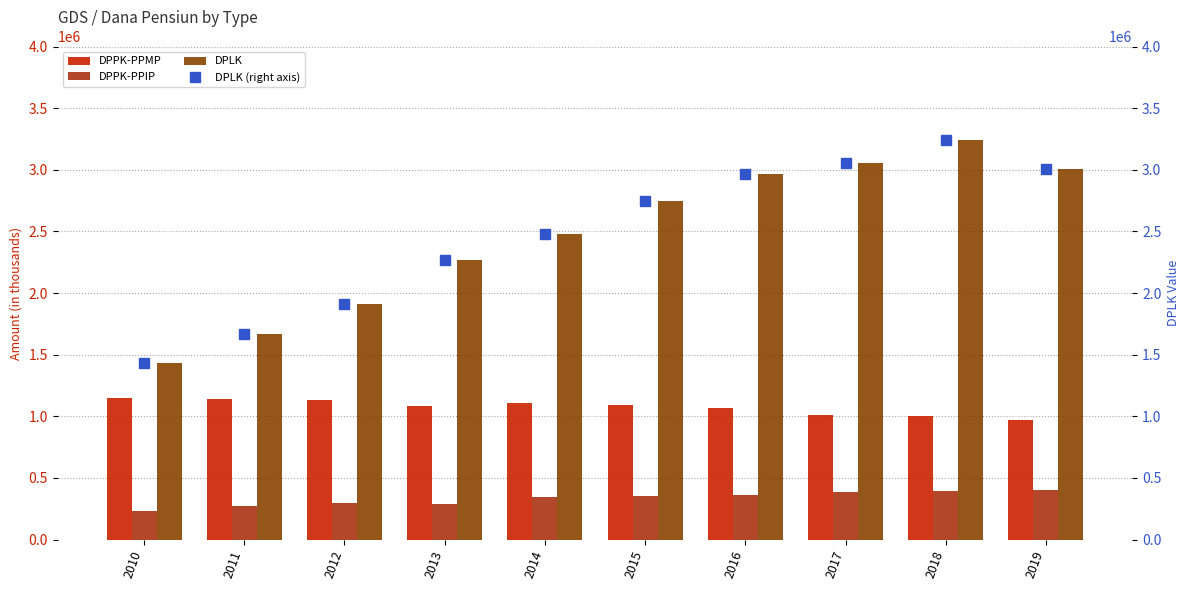

Which category has the lowest value across all series?

2010